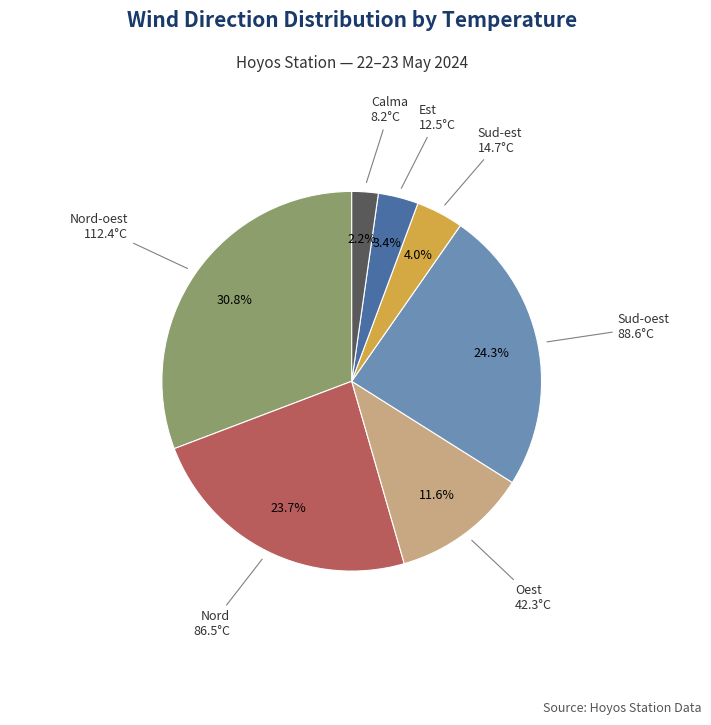

To the nearest percent, what is the average slice percentage?

14%